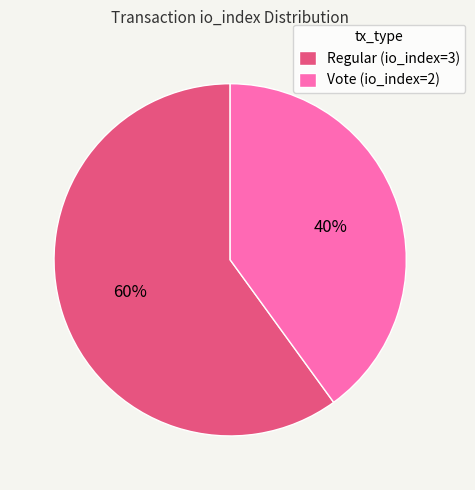

Which category accounts for the majority?

Regular (io_index=3)